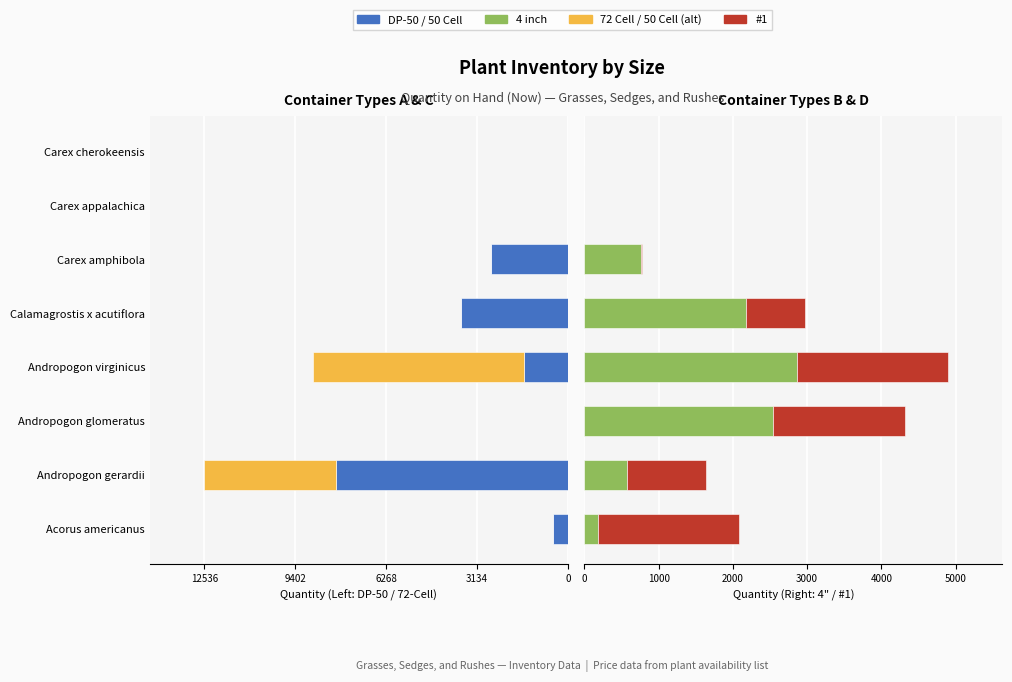

What is the sum of the 72 Cell / 50 Cell (alt) values at 3134 and 9402?

-11832